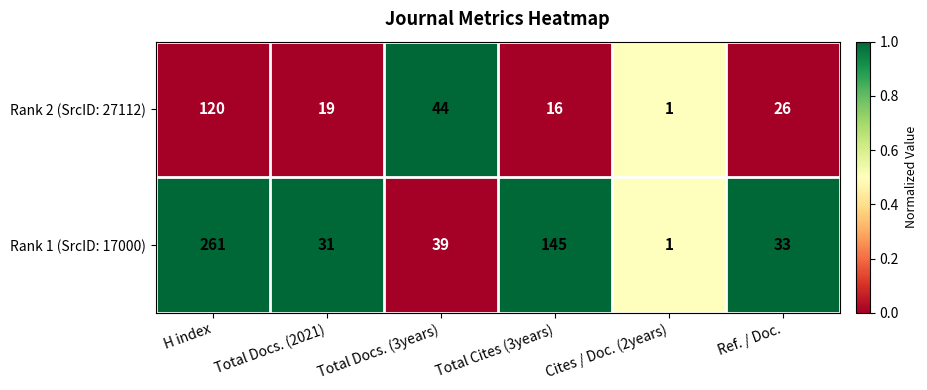

At which category is the sum across all series the highest?

H index